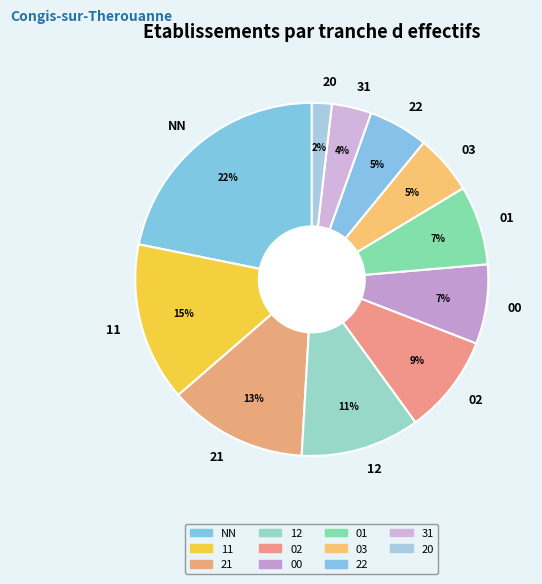

Which slice is the smallest?

20